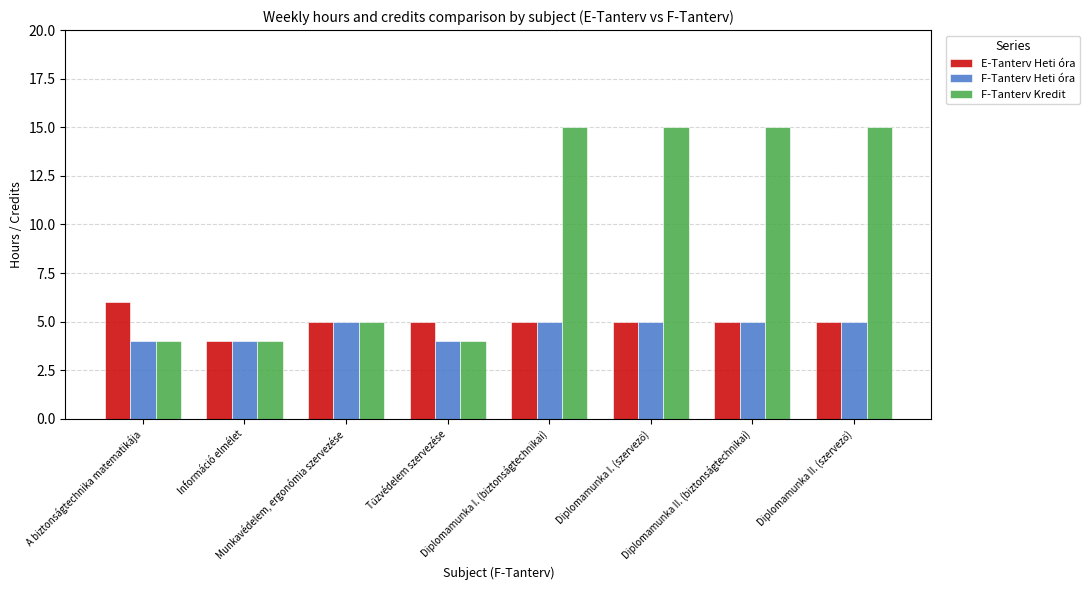

What are all the series names shown in the legend?

E-Tanterv Heti óra, F-Tanterv Heti óra, F-Tanterv Kredit